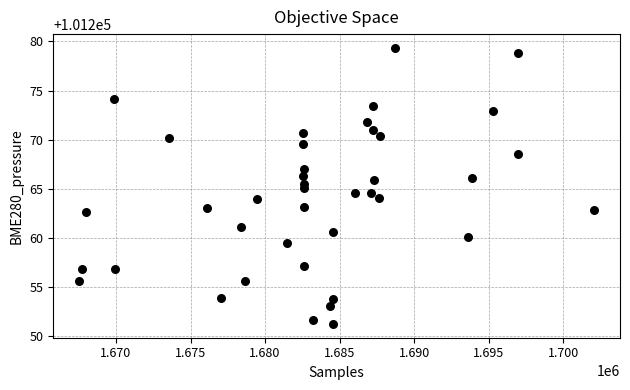

What is the range of Y values (max minus min)?

28.1